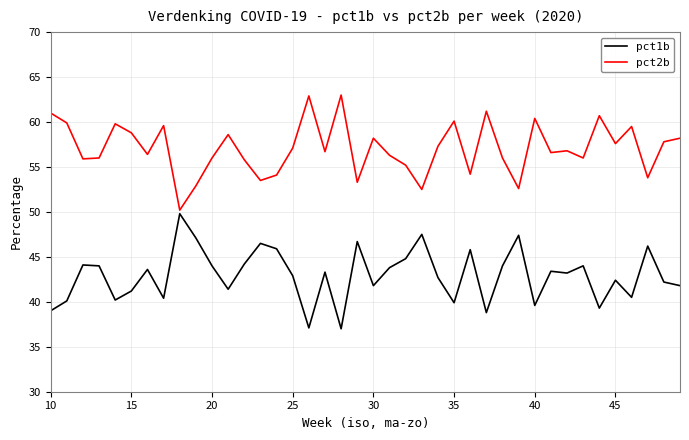

Is this an area chart (filled region under the line)?

No